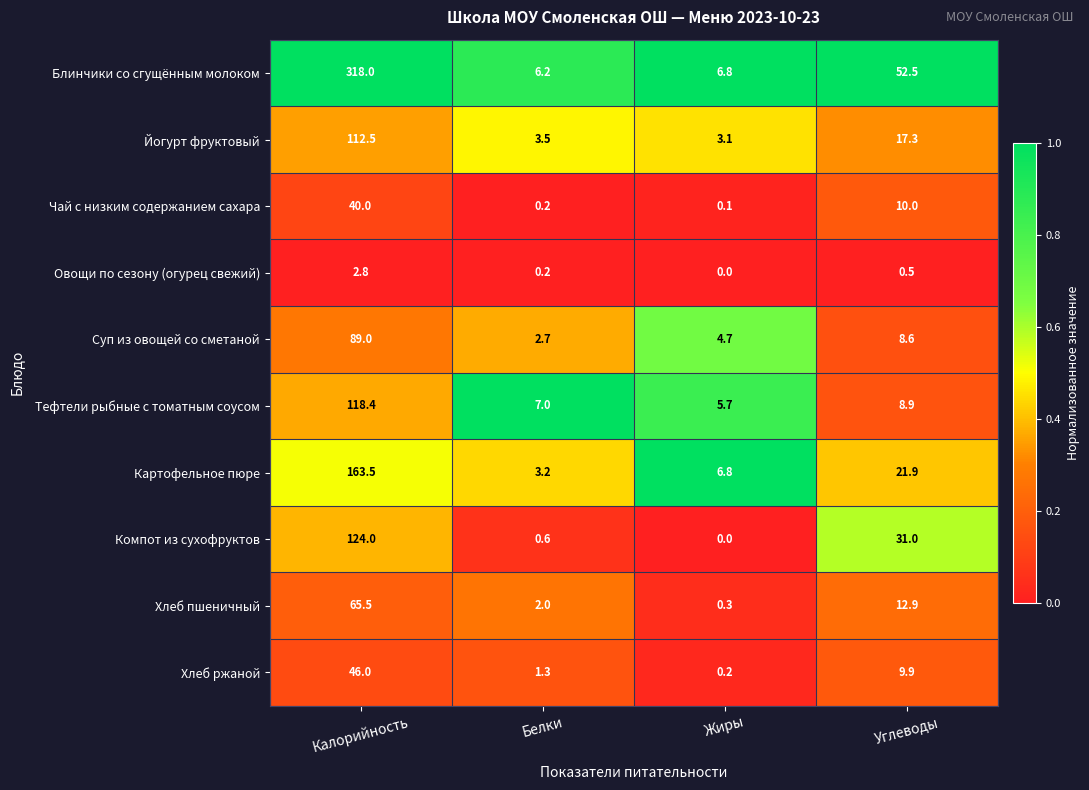

What is the approximate value of Тефтели рыбные с томатным соусом at Углеводы?

8.9